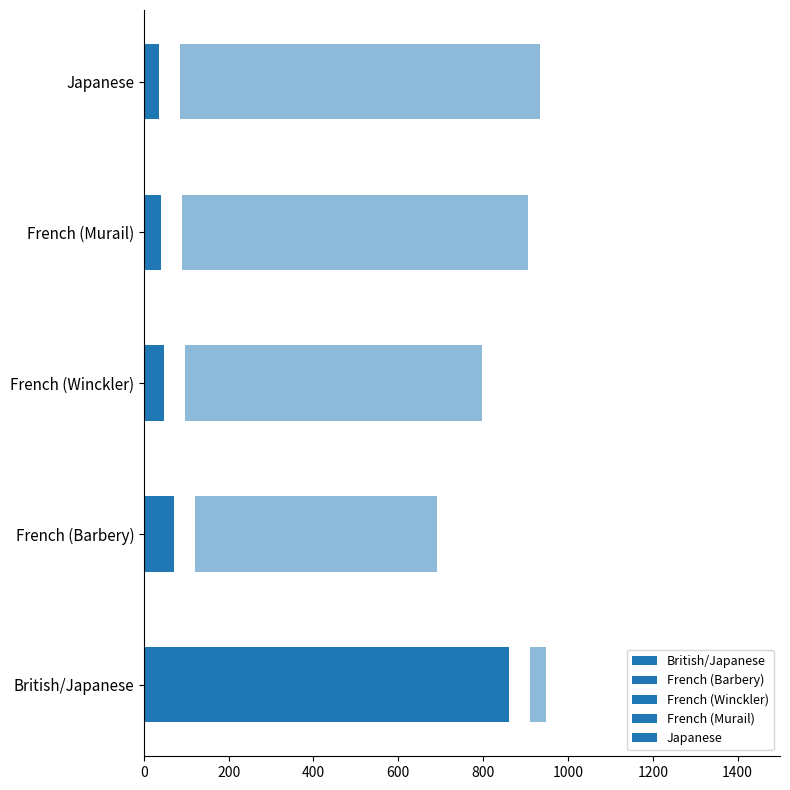

How many bars are there in total?

5